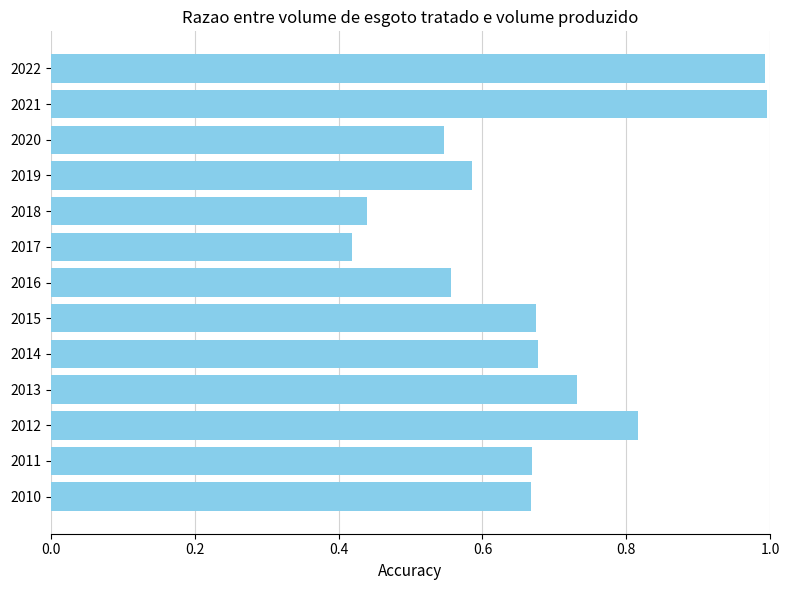

What is the sum of all values?

8.8